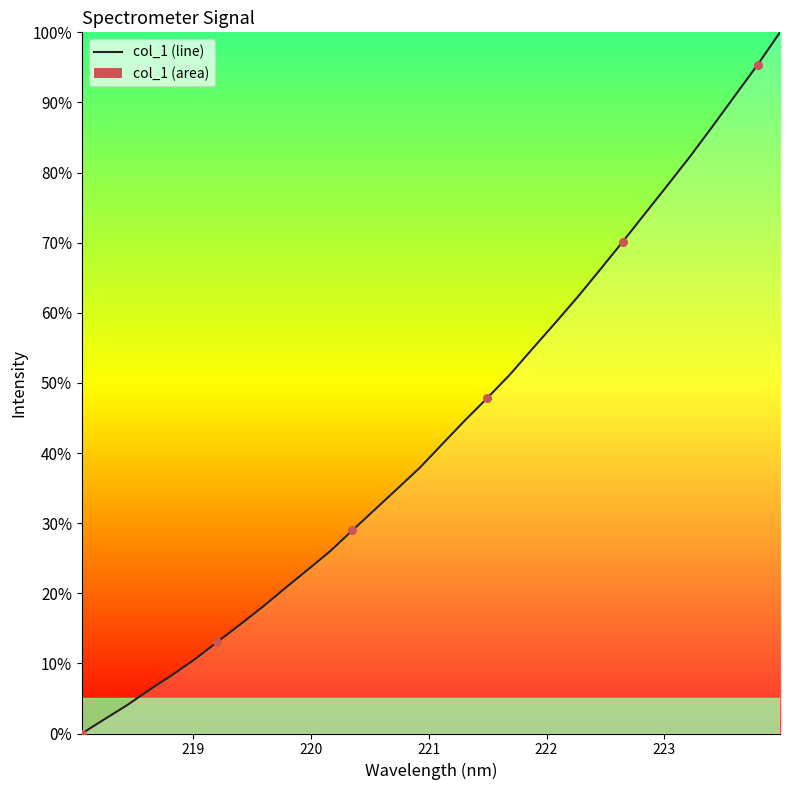

What is the maximum value shown in the chart?

100.0